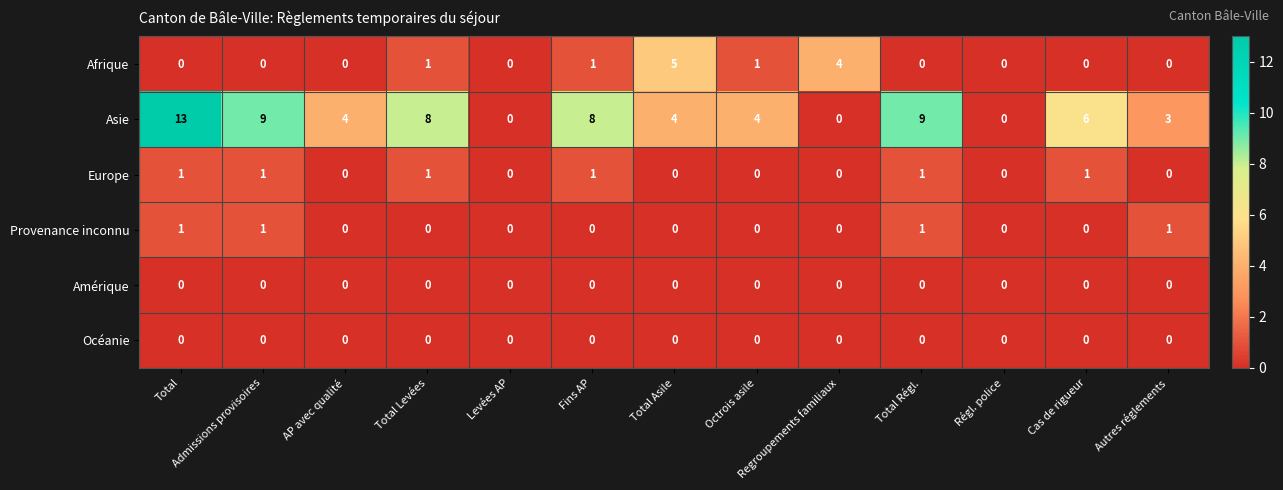

How many values in the Provenance inconnu series exceed 0?

4